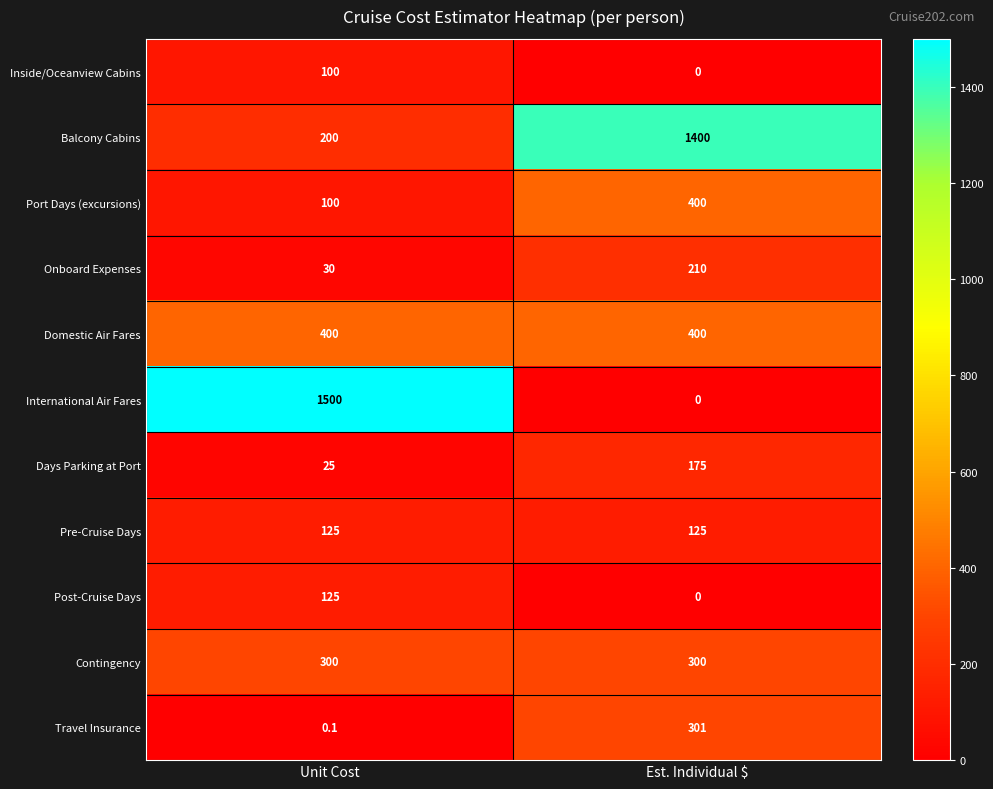

What is the spread (max minus min) of values at Unit Cost?

1499.9